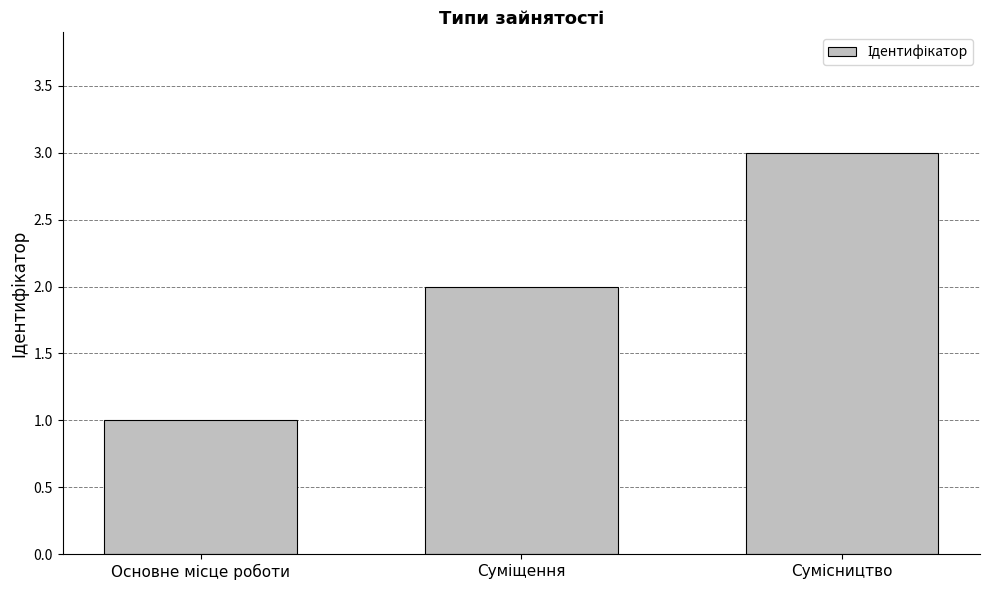

What is the difference between the maximum and minimum values?

2